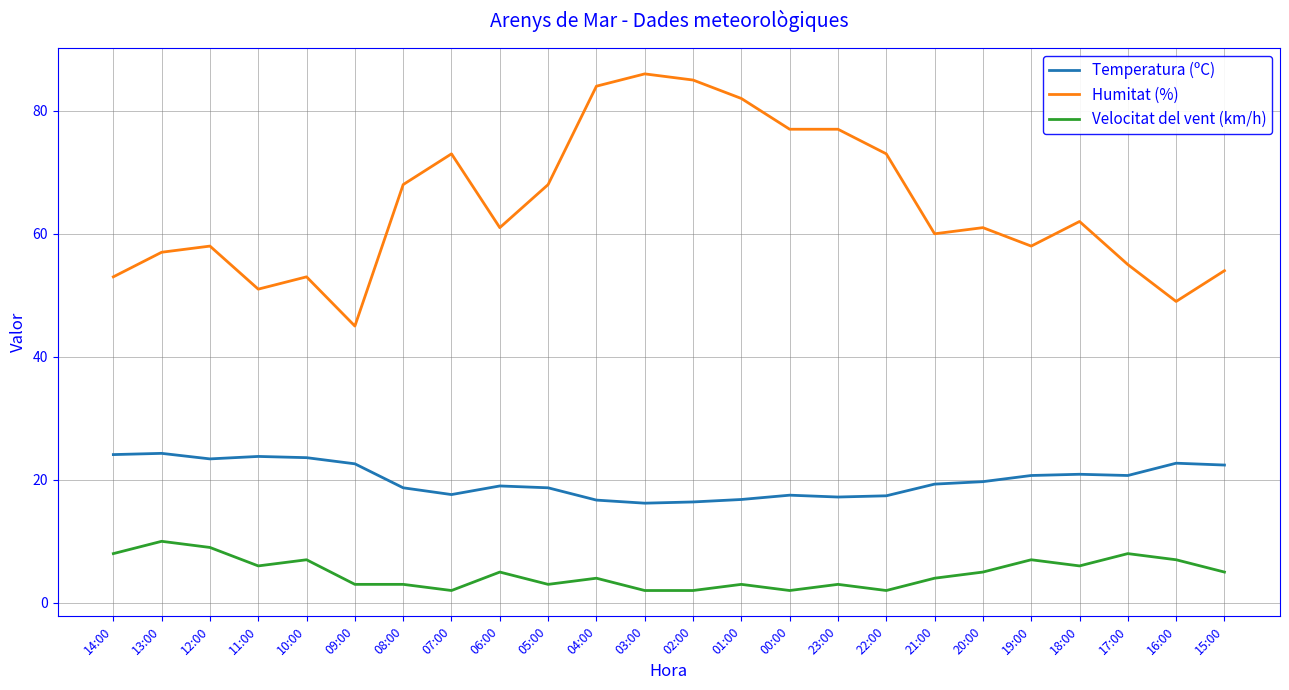

What position from the left is 01:00?

14